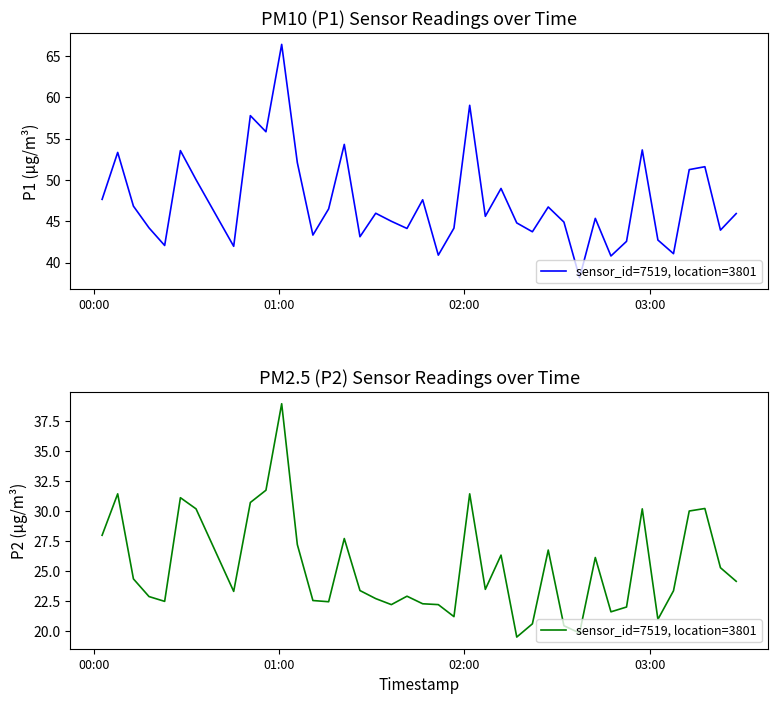

How many data points does each series have?

40